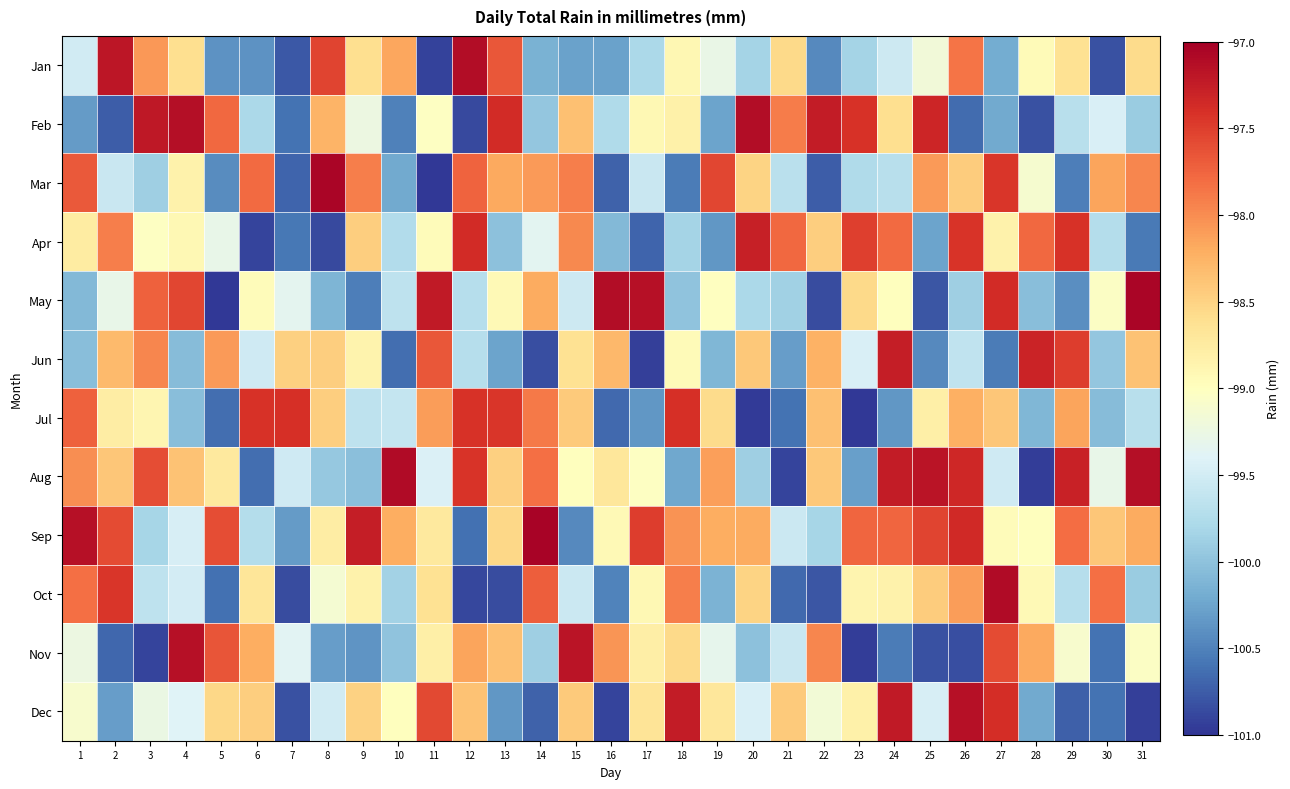

How many categories are shown in the chart?

31